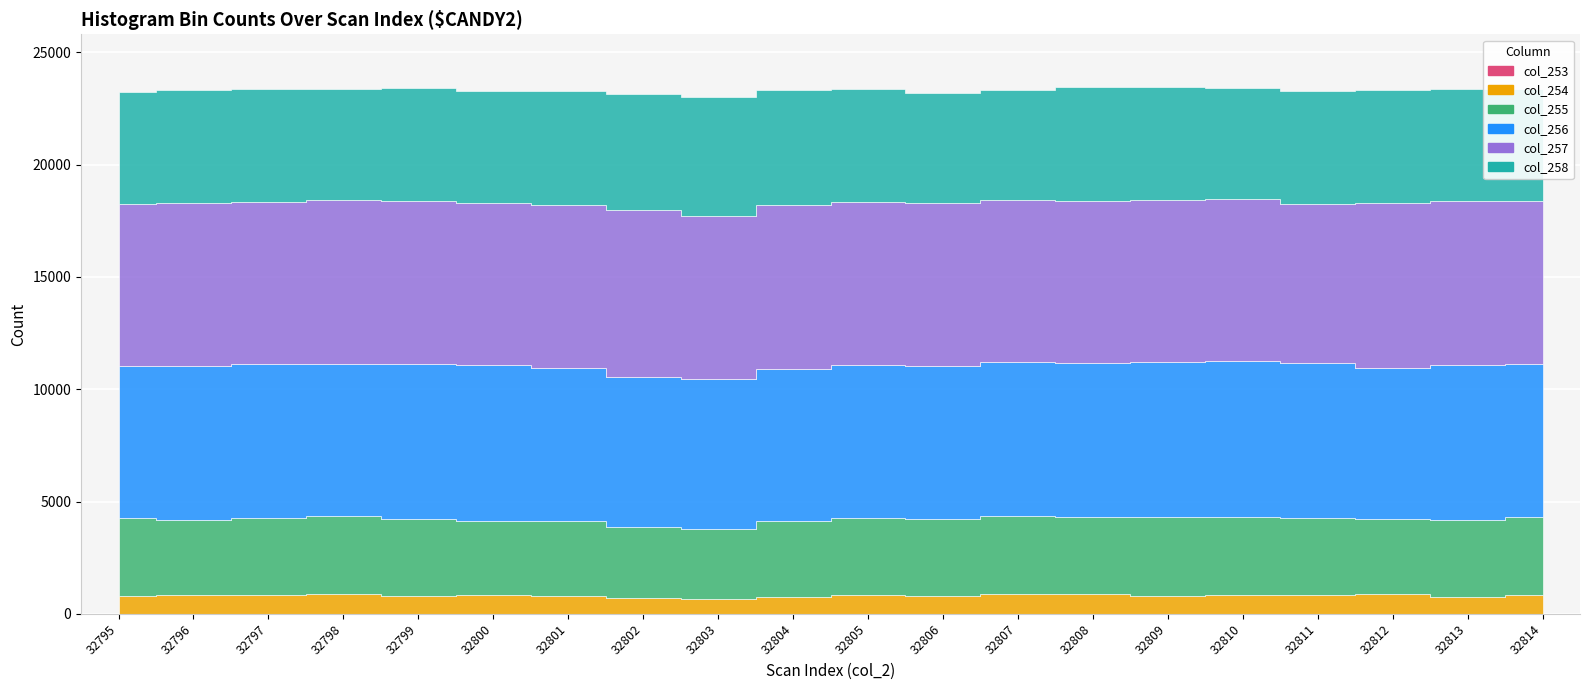

What is the sum of the col_256 values at 32807 and 32814?

13653